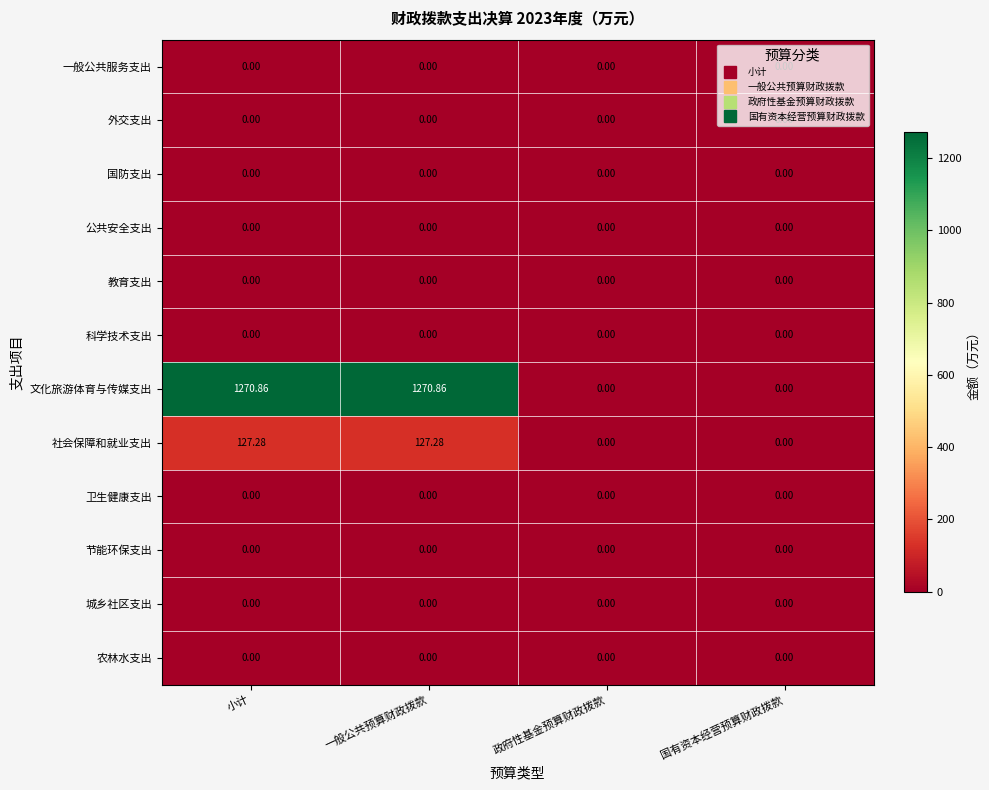

Which series has the largest range (max minus min)?

文化旅游体育与传媒支出